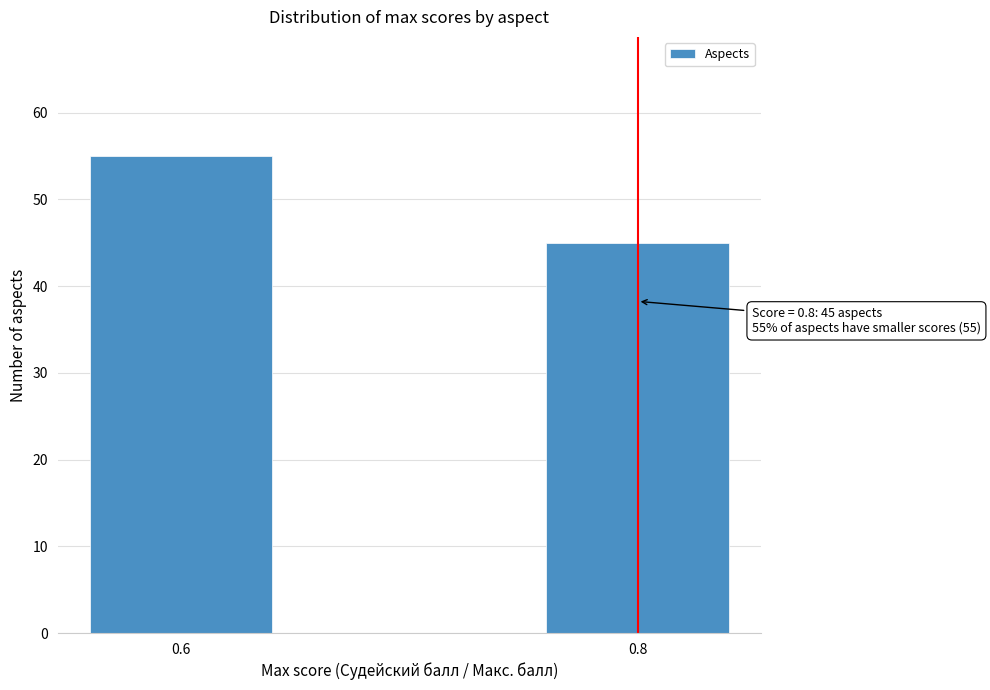

Reading right to left, what are all the values shown in this chart?

0.8=45	0.6=55